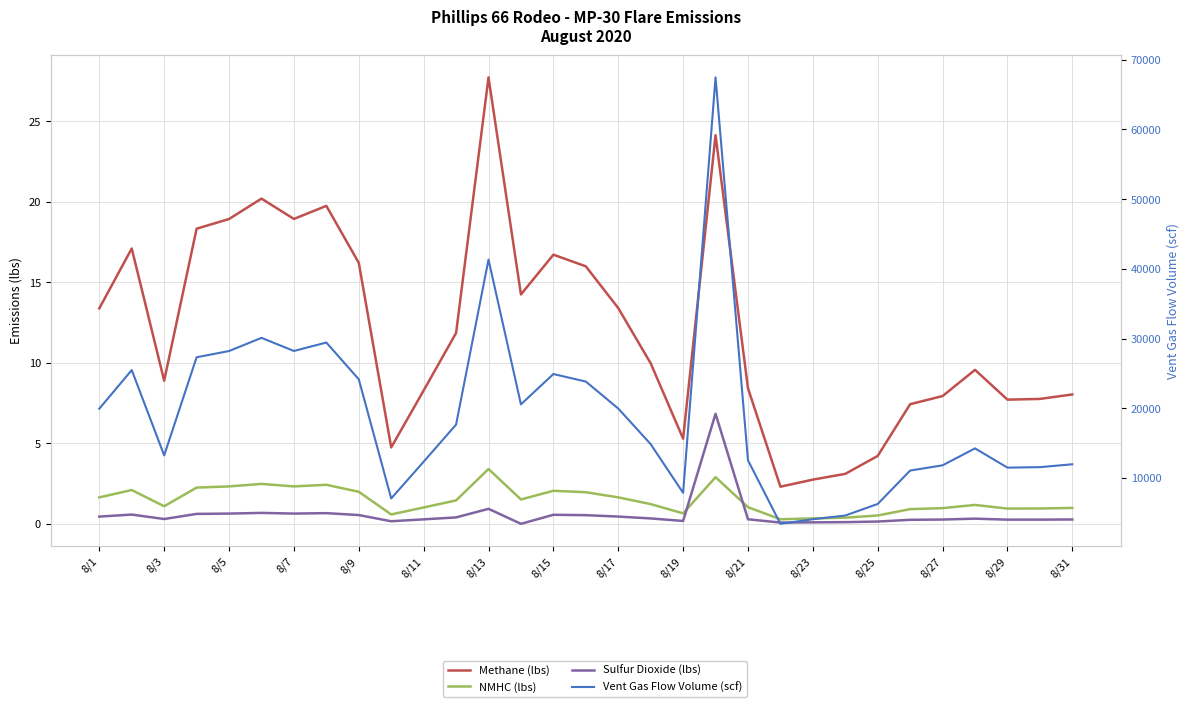

Is it true that NMHC (lbs) equals 3.2 at 8/31?

False